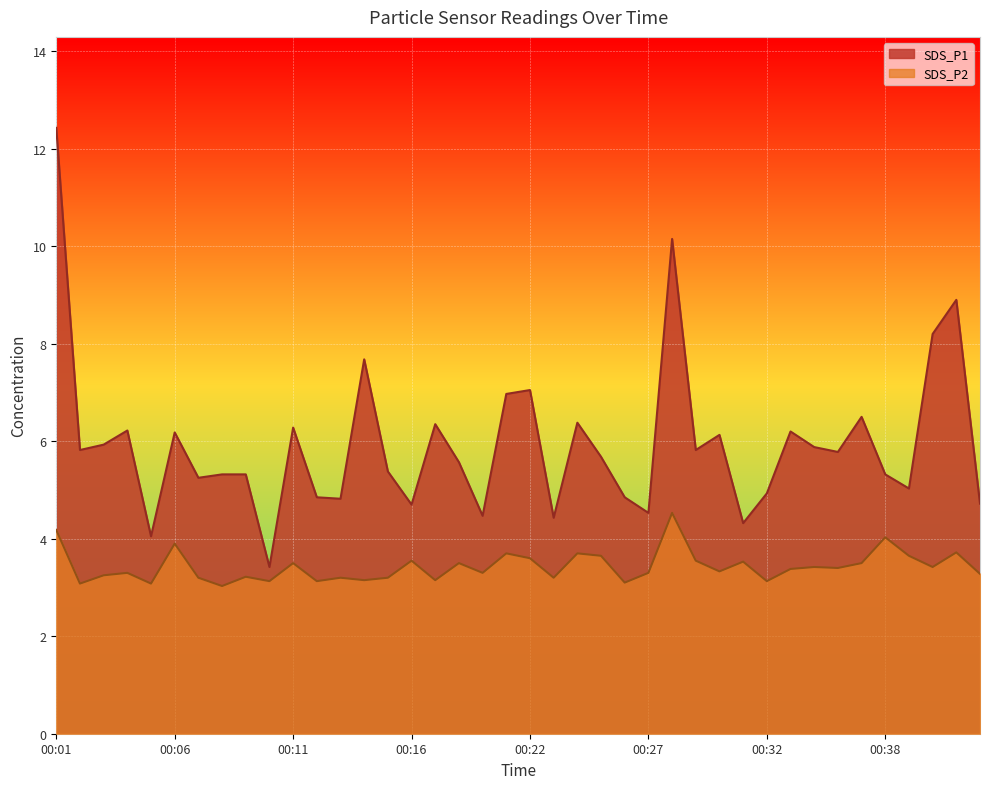

Where is SDS_P2 nearest to the value 3?

00:08